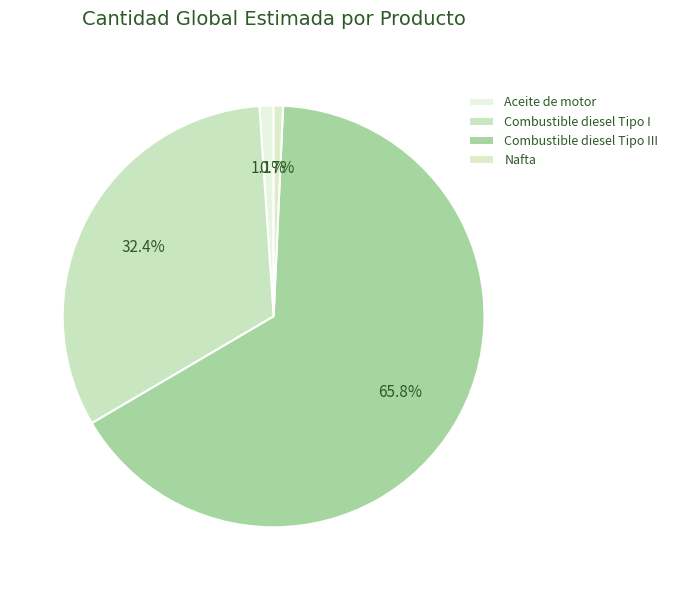

What is the majority slice?

Combustible diesel Tipo III